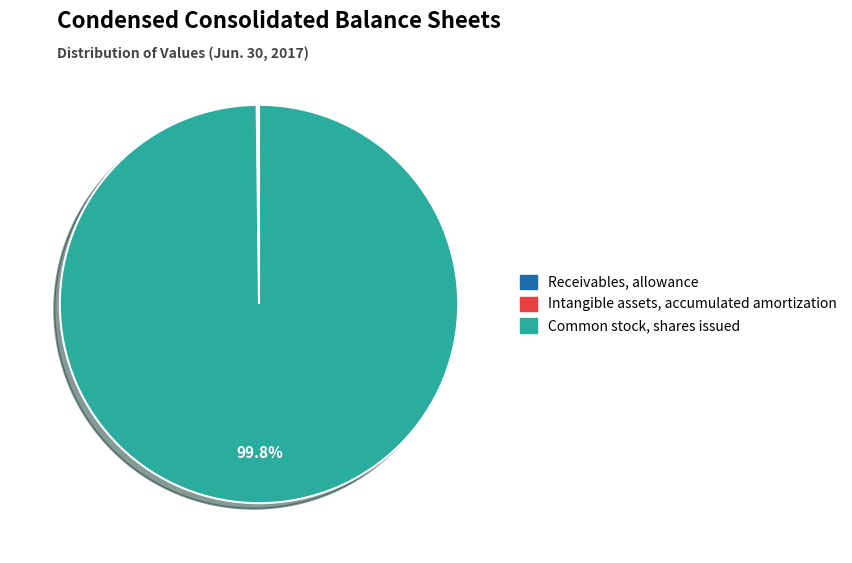

To the nearest percent, what percentage of the pie is Common stock, shares issued?

100%